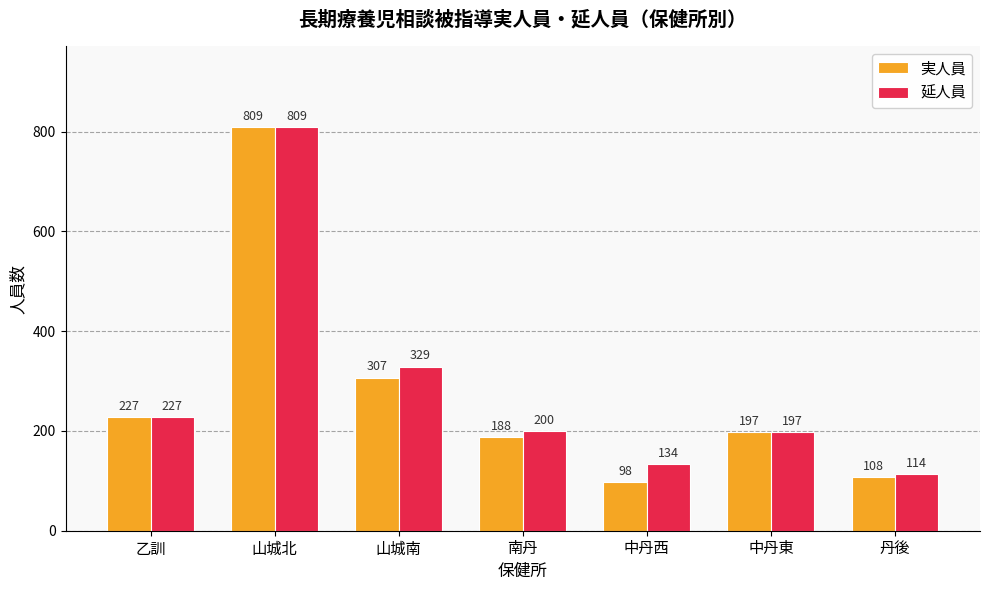

What value does the 実人員 series have at 中丹西?

98